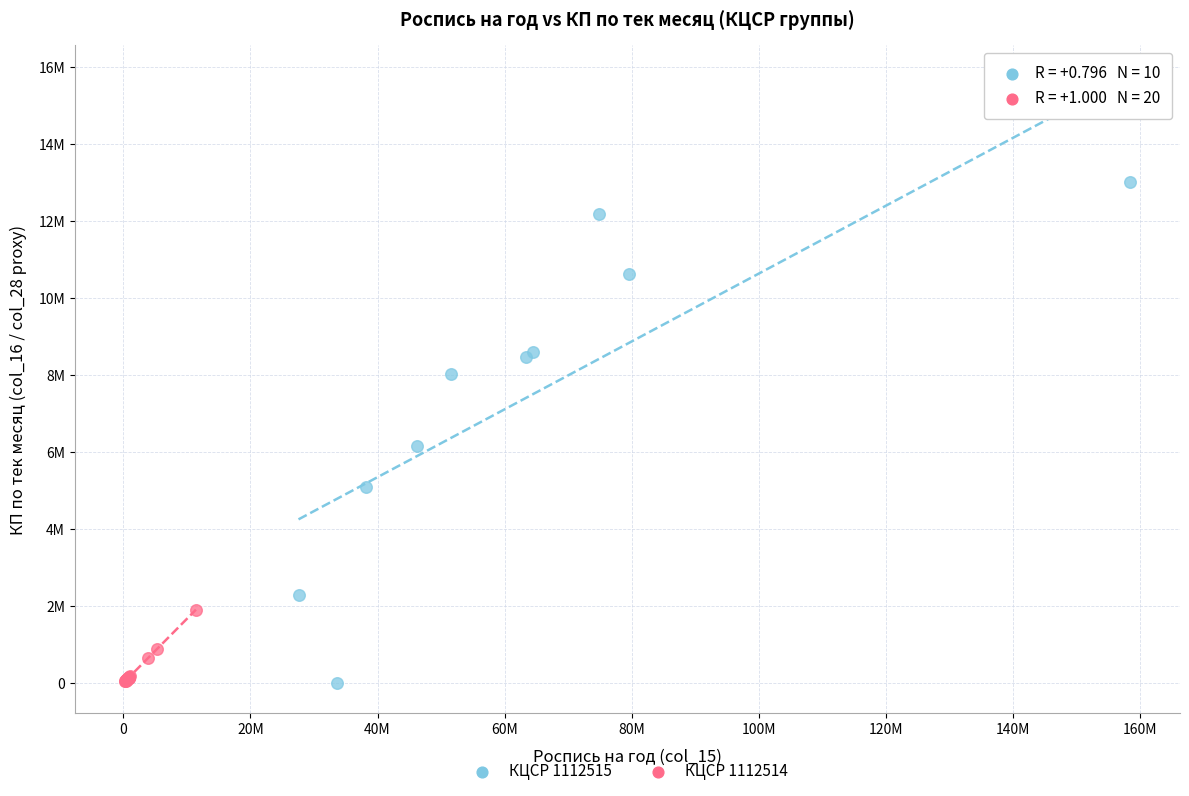

What are all the series names shown in the legend?

КЦСР 1112515, КЦСР 1112514